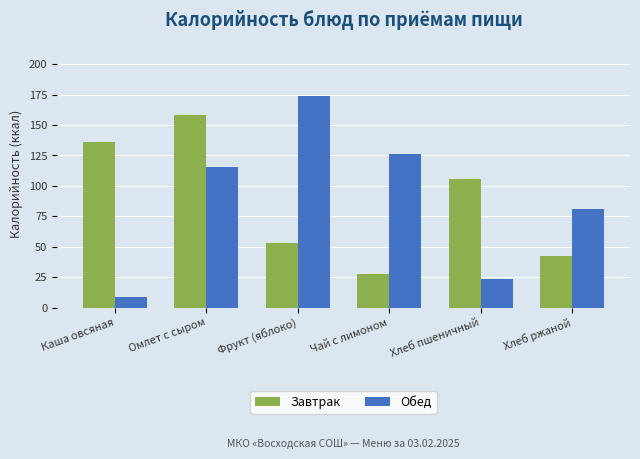

What is the difference between the highest and lowest values at Фрукт (яблоко)?

120.4